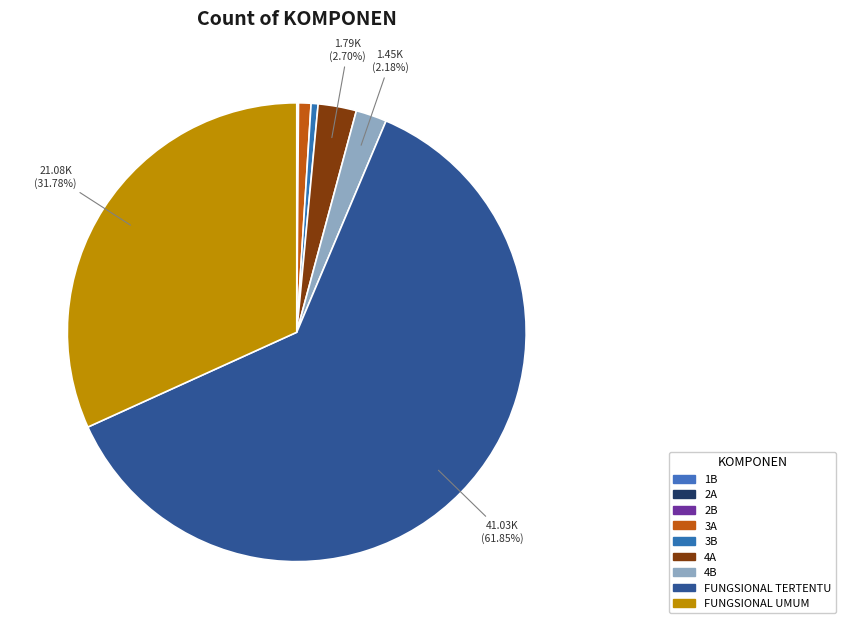

True or false: FUNGSIONAL TERTENTU accounts for 62% of the total.

True